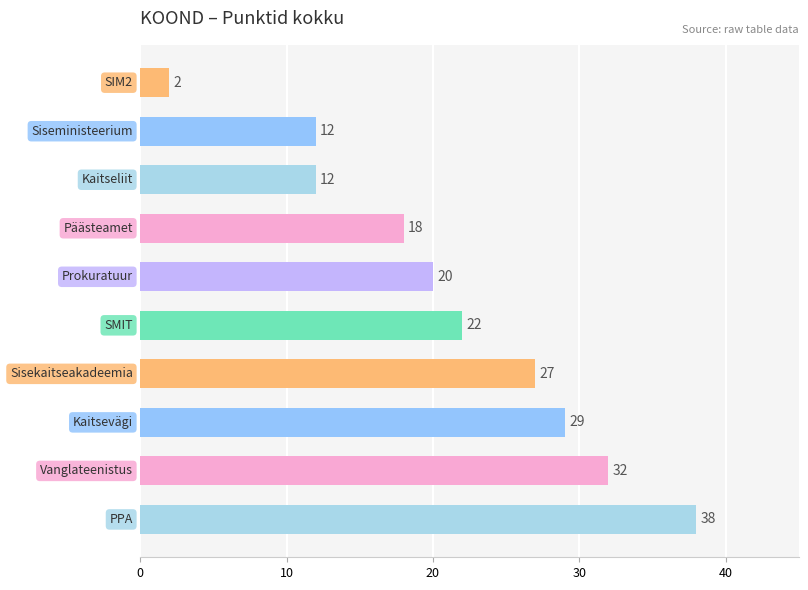

How many bars are there in total?

10